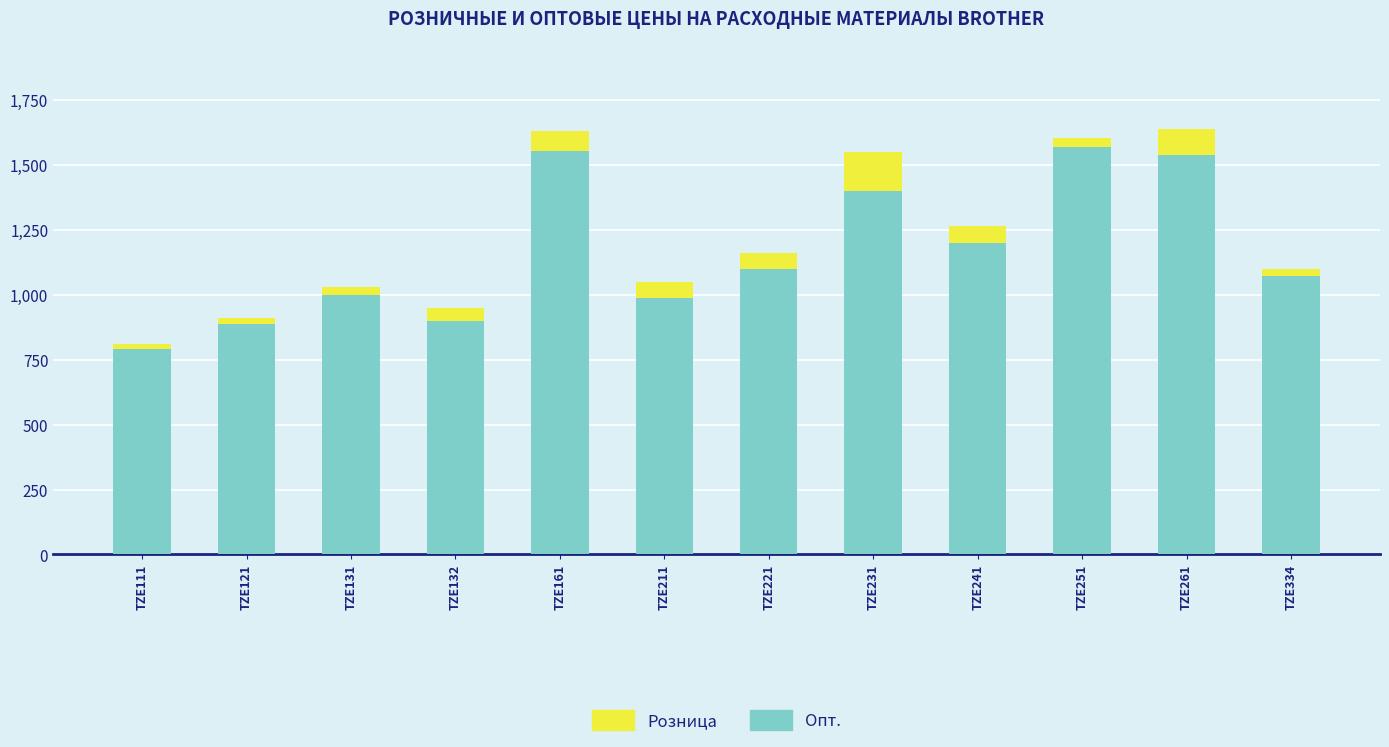

What is the minimum value for Опт.?

790